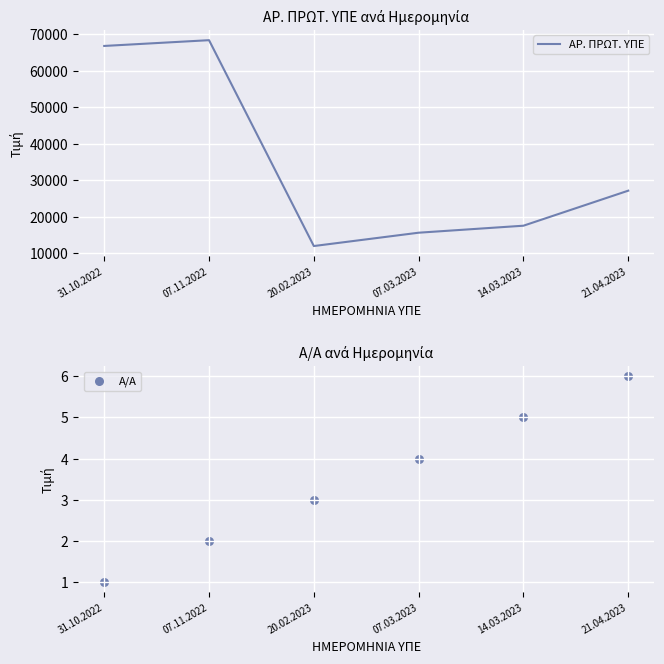

Which series reaches the minimum Y coordinate?

Α/Α